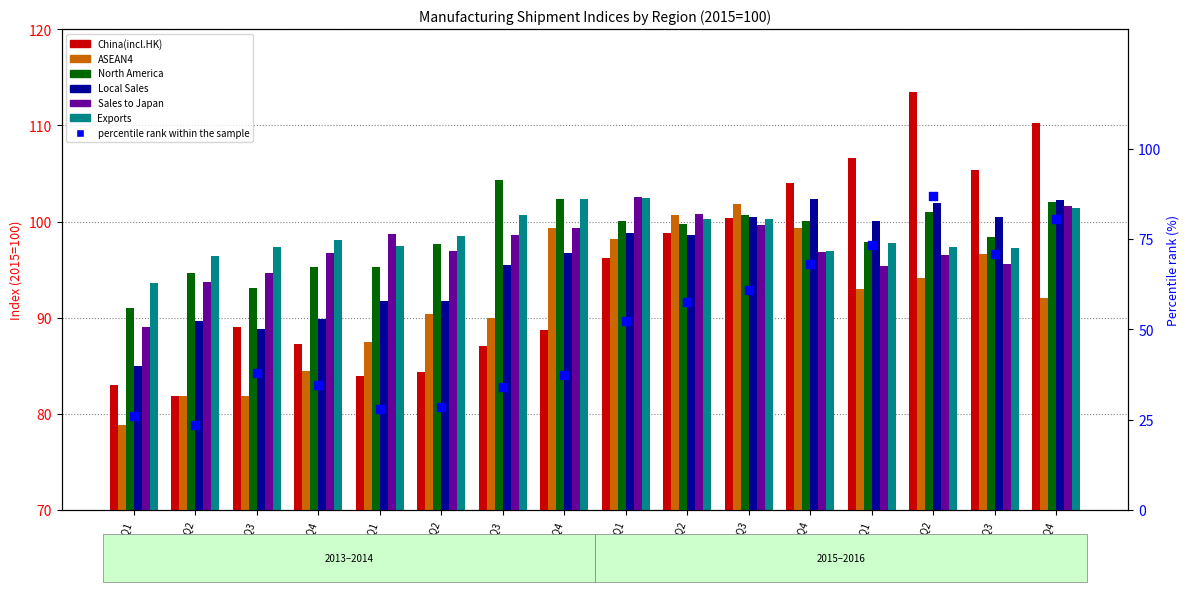

Which series reaches the minimum Y coordinate?

ASEAN4